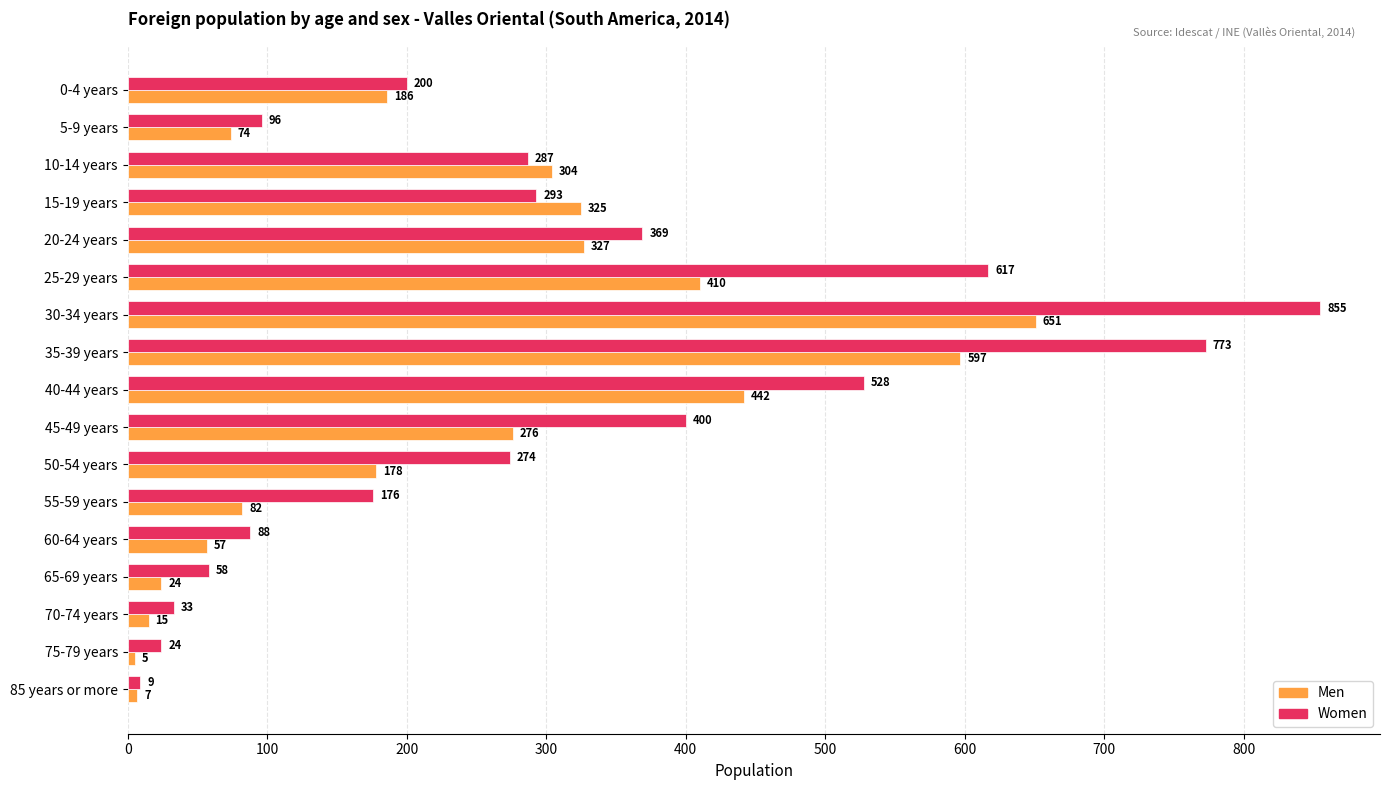

At which label is Women closest to 432?

45-49 years